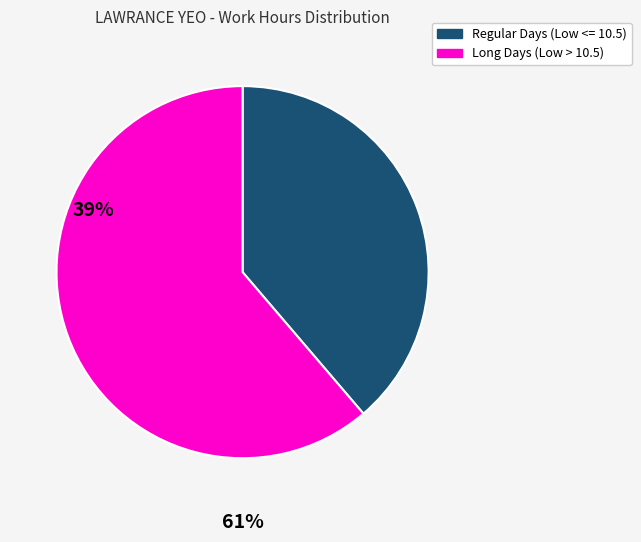

Does any single category account for the majority?

Yes